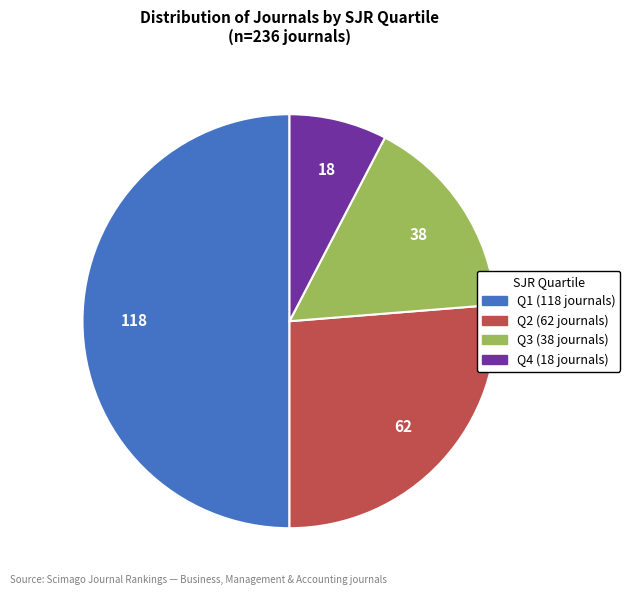

Is it true that Q3 is 9% of the pie?

False